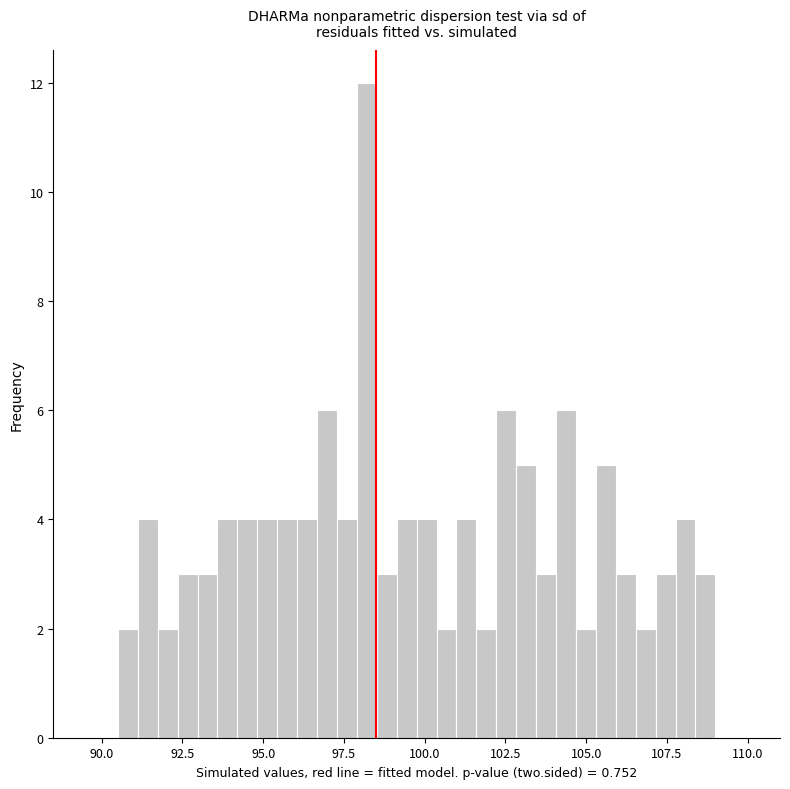

Read against the x-axis, roughly where is the centre of the tallest bar?

98.0